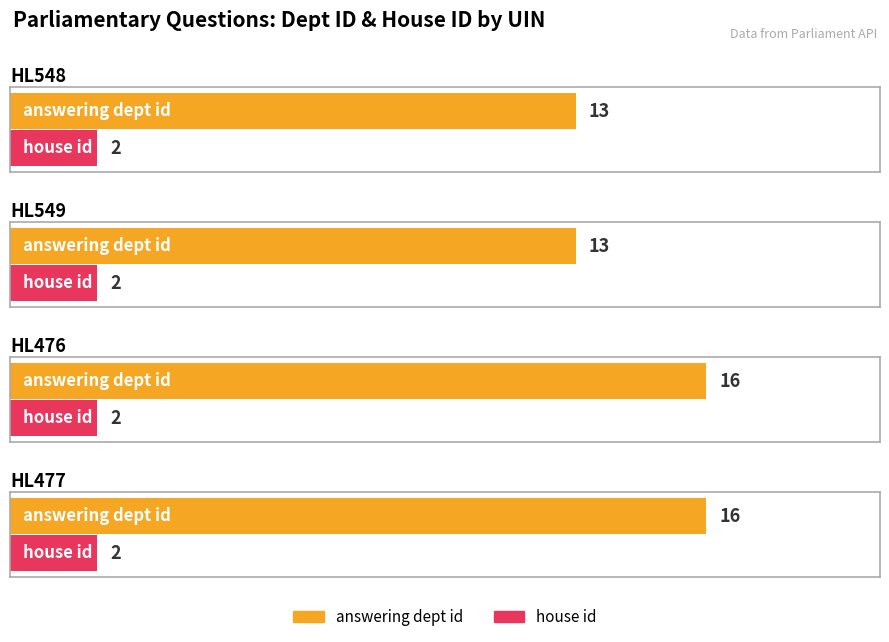

The house id series shows 0 at HL477. True or false?

False